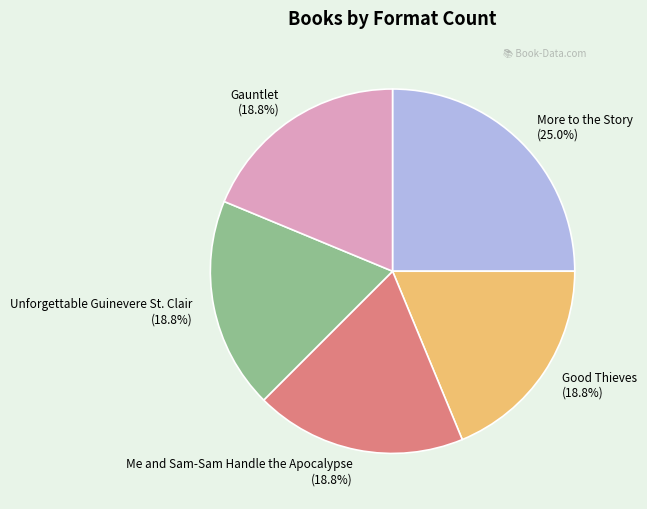

Which category has the biggest portion of the pie?

More to the Story